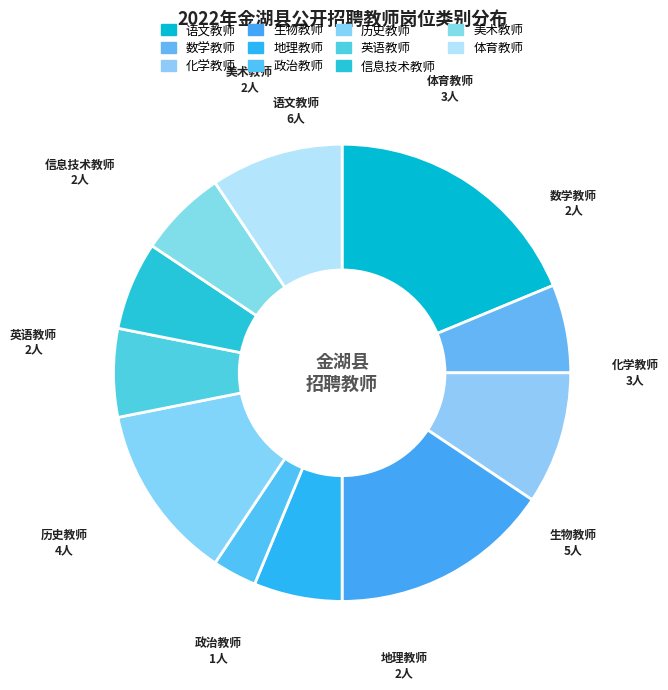

To the nearest percent, what is the difference between the 政治教师 and 语文教师 slice percentages?

16%